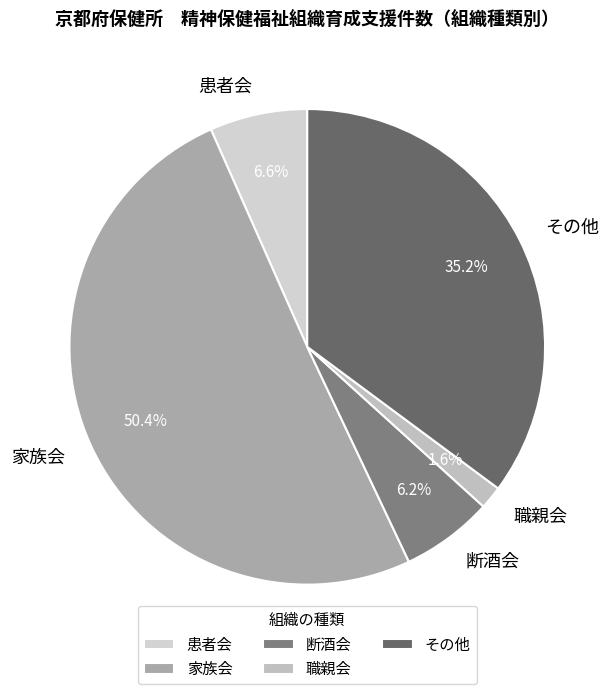

Which slice is the largest?

家族会